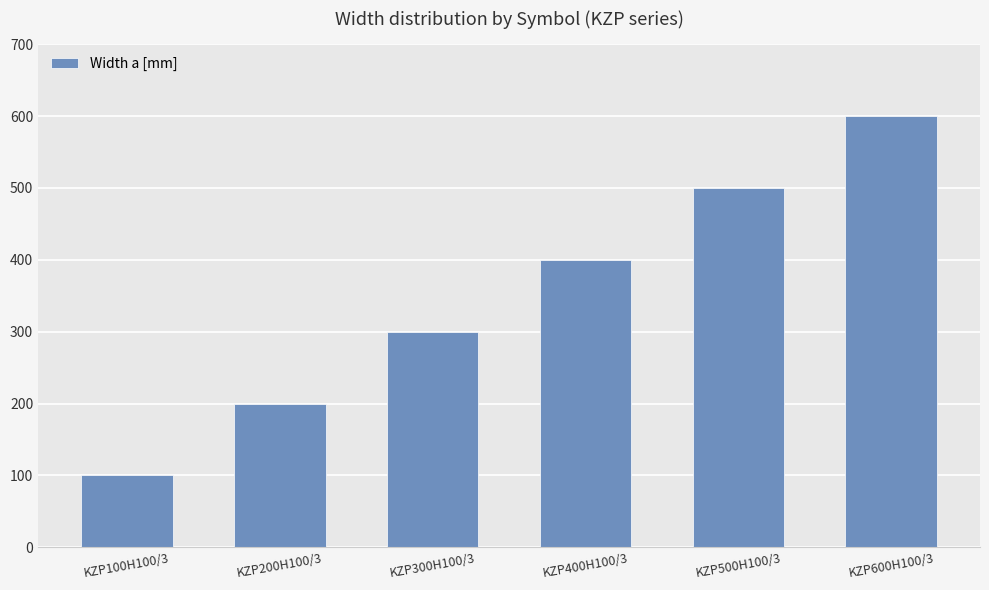

Count the values in the range 200 to 500.

4